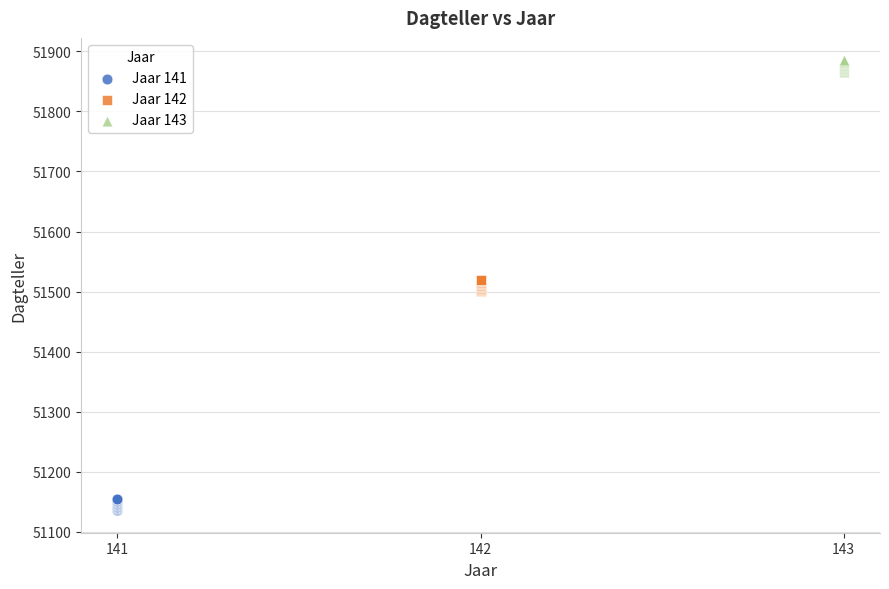

Which series reaches the maximum Y coordinate?

Jaar 143